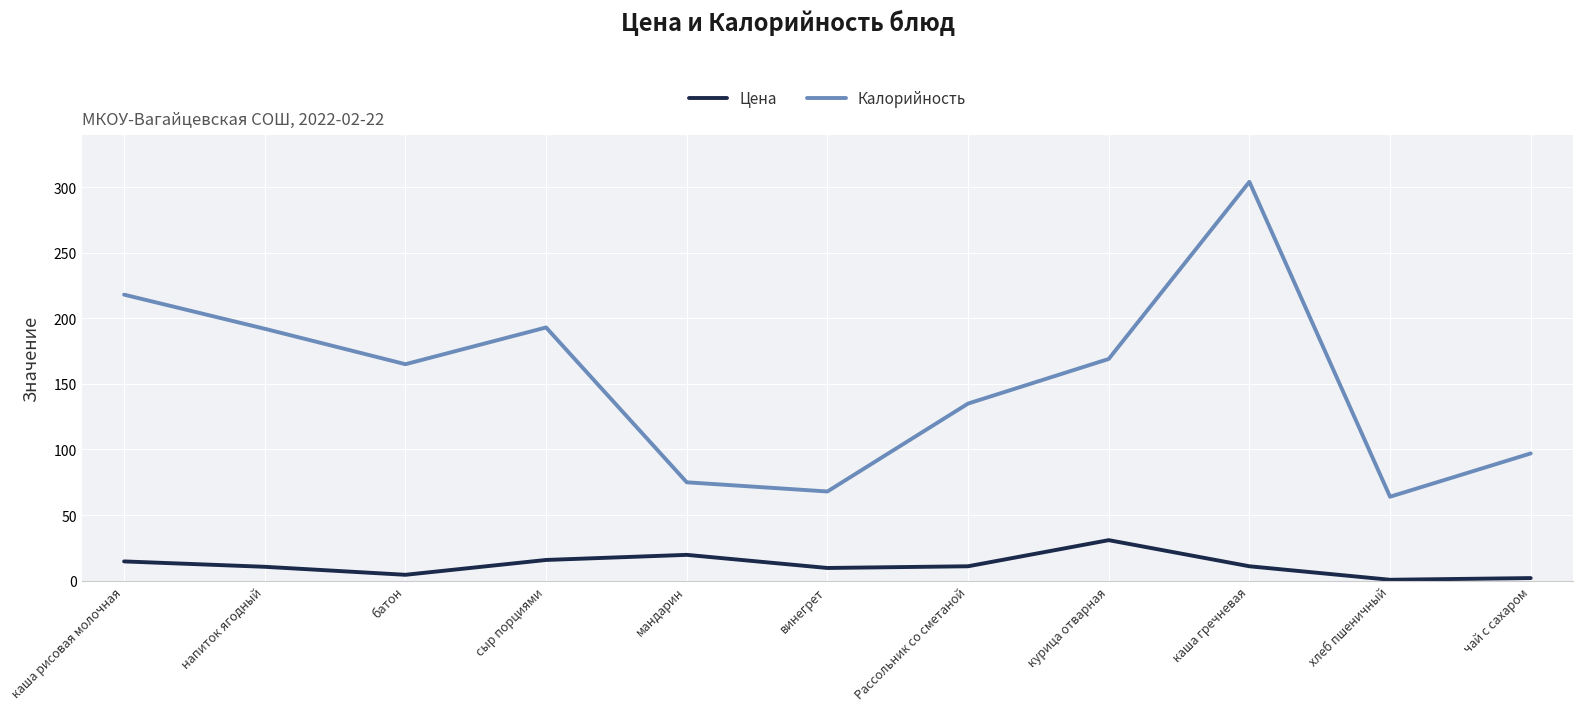

Rank the series at винегрет from lowest to highest value.

Цена, Калорийность